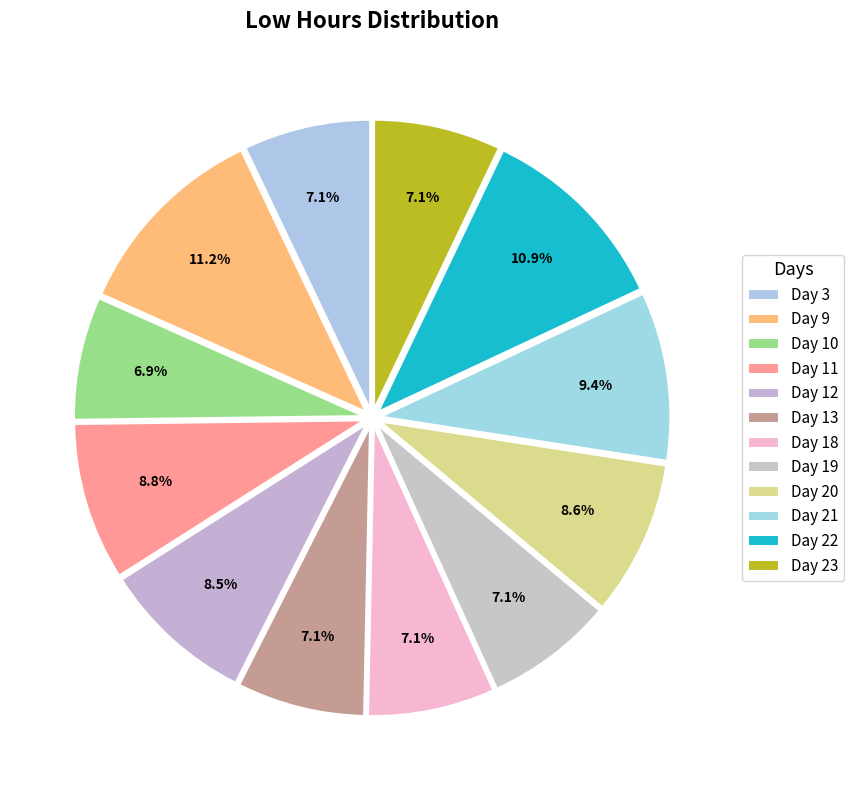

Combined, do Day 12 and Day 11 account for over 50%?

No